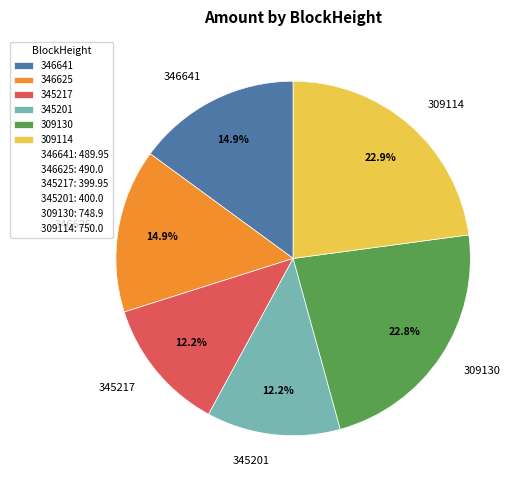

The 346625 slice represents 15% of the pie. True or false?

True